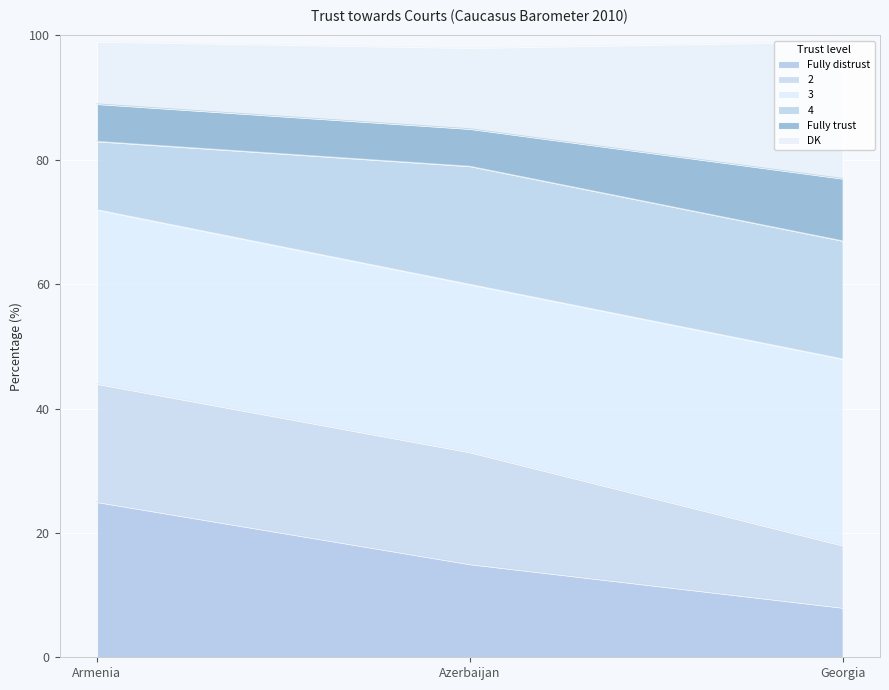

Between Armenia and Azerbaijan, which is larger?

Armenia